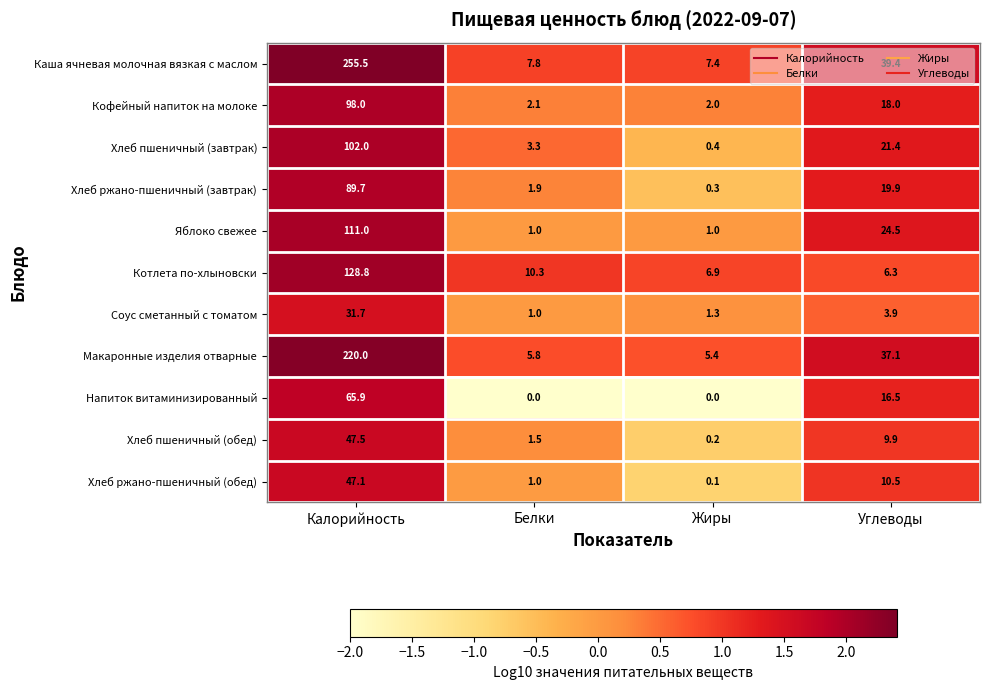

True or false: Макаронные изделия отварные has a value of 37.1 at Углеводы.

True